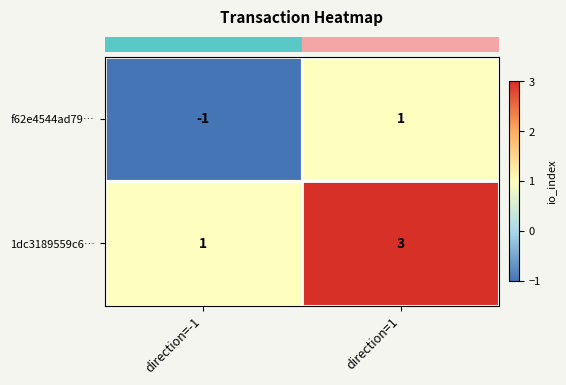

True or false: 1dc3189559c6… has a value of 2 at direction=1.

False